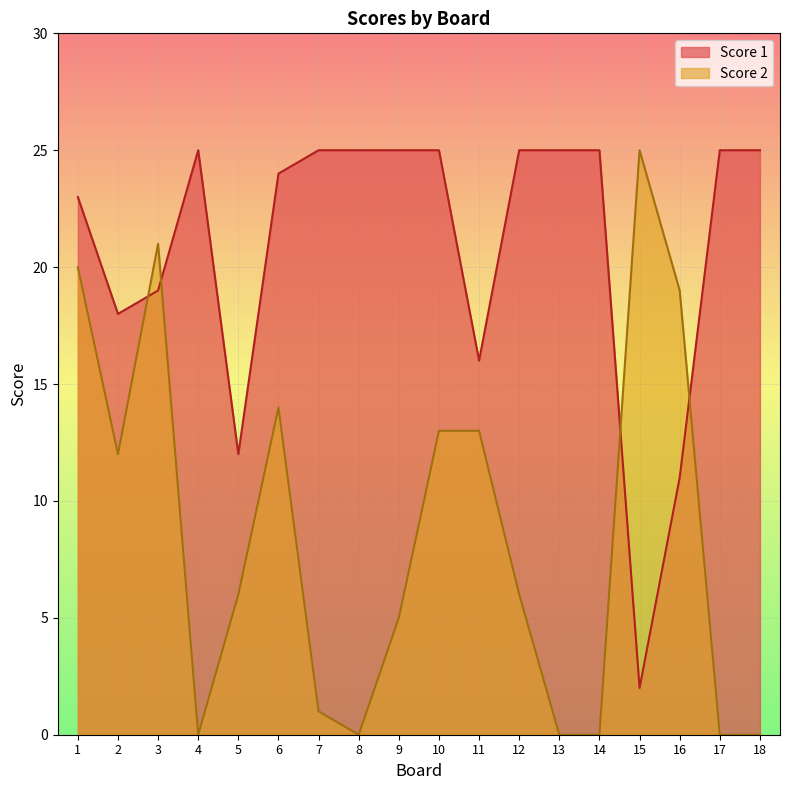

List the series in order of their overall mean, lowest first.

Score 2, Score 1